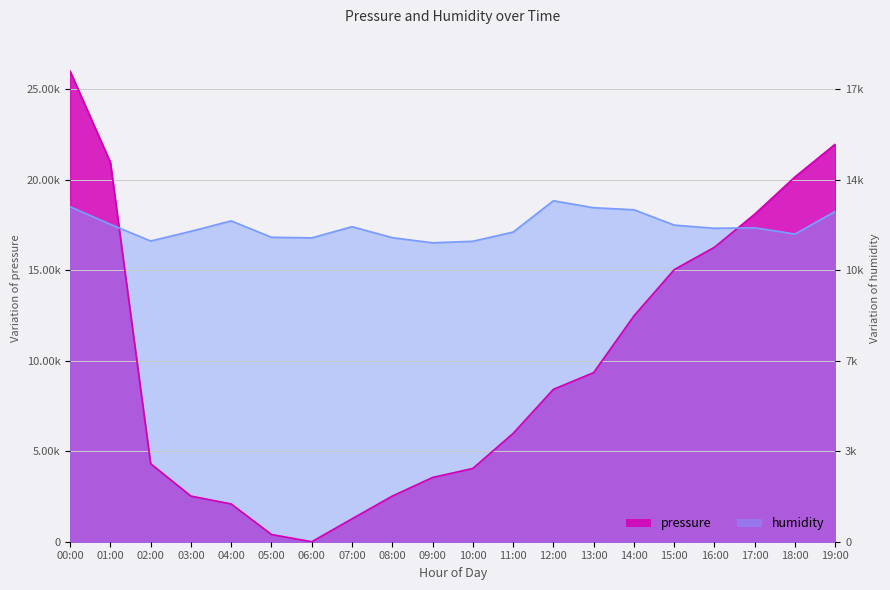

How many lines are shown in the chart?

2